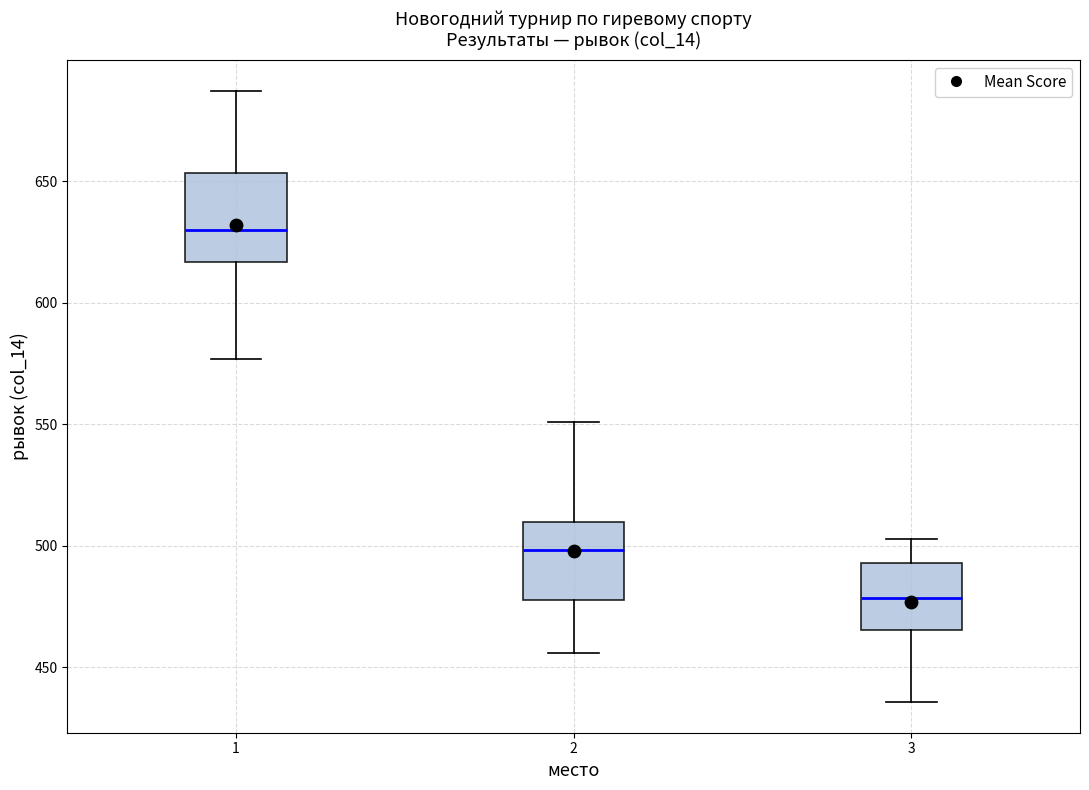

Reading left to right, read every box against the y-axis: the position of its median line, the range the box covers, and the ends of its whiskers. The values are not printed on the chart, so give them approximately, as read against the axis.

1: median 630, box 615 to 655, whiskers 575 to 685
2: median 500, box 480 to 510, whiskers 455 to 550
3: median 480, box 465 to 495, whiskers 435 to 505